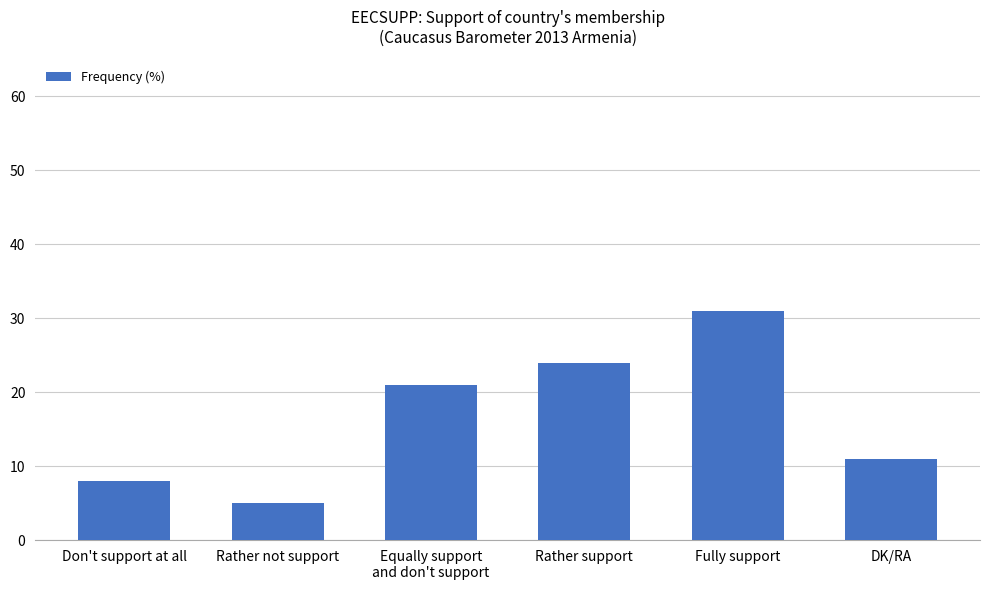

Which category has the lowest value across all series?

Rather not support